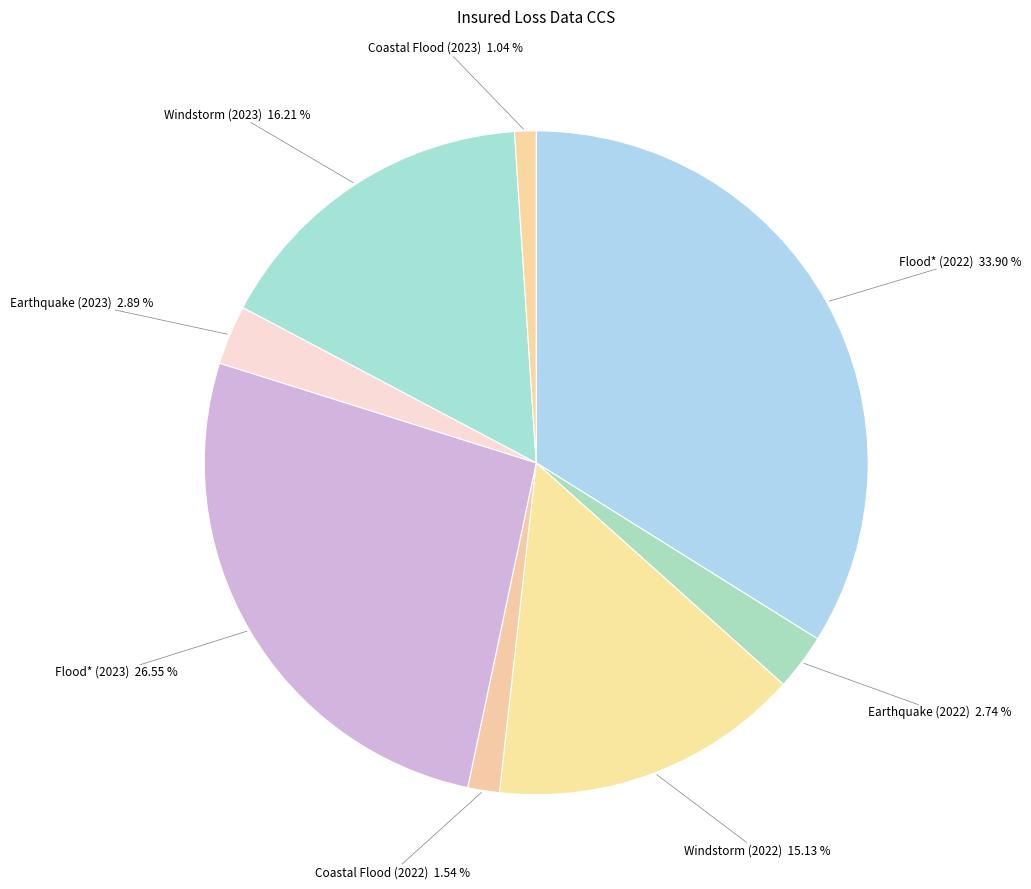

Count the number of slices in the pie.

8